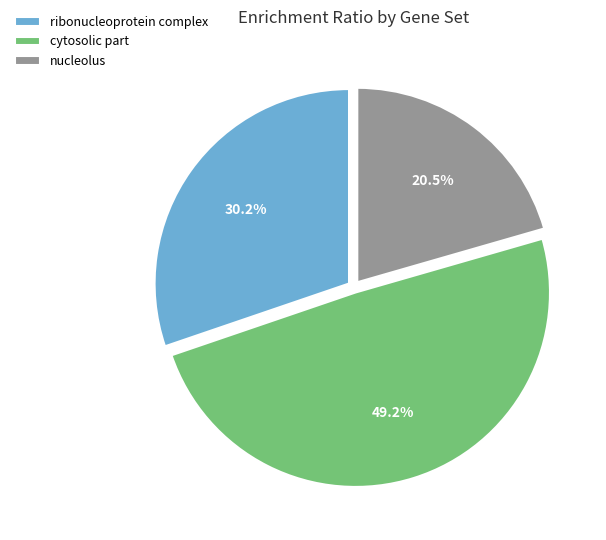

What is the largest slice in the pie chart?

cytosolic part